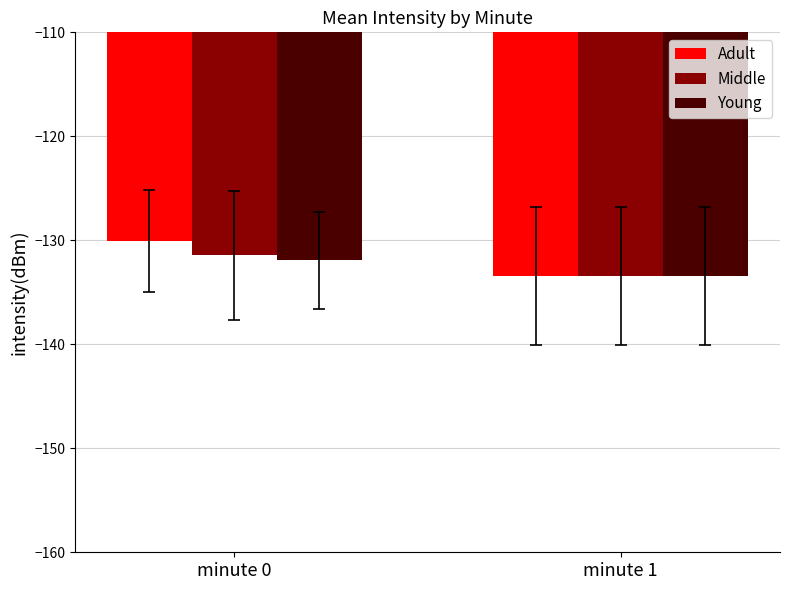

Reading left to right, what are all the values shown in this chart?

Adult: minute 0=-130.0	minute 1=-133.4
Middle: minute 0=-131.4	minute 1=-133.4
Young: minute 0=-131.9	minute 1=-133.4